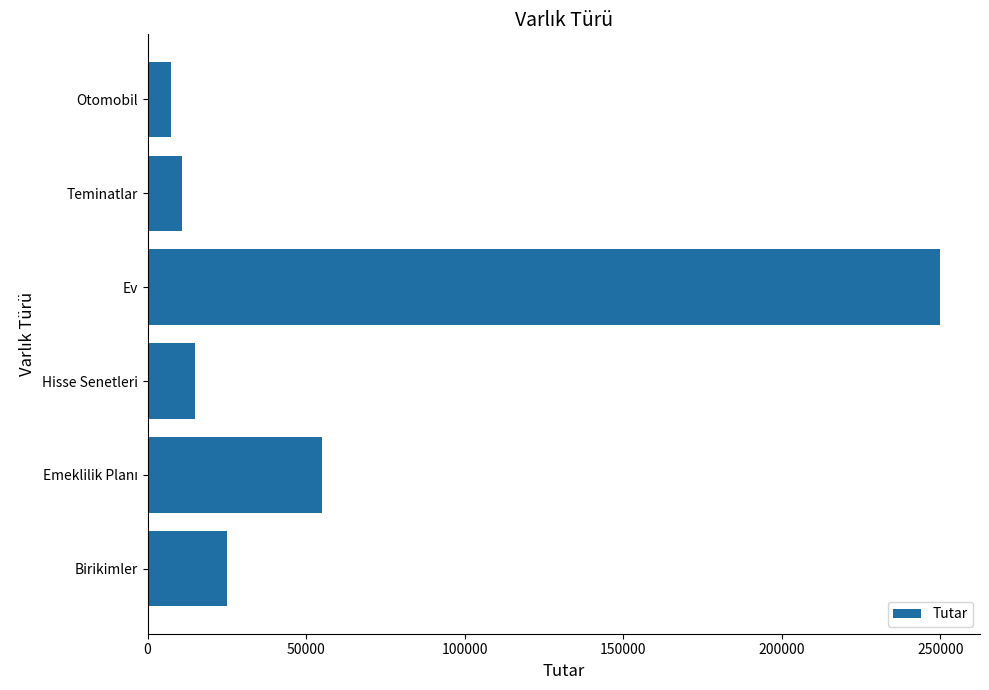

What is the greatest value displayed?

250000